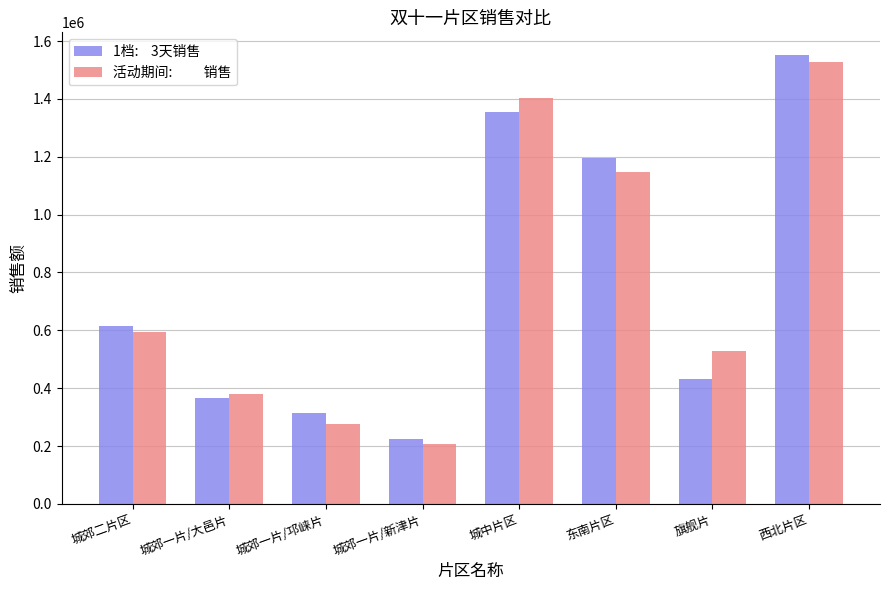

What is the total value across all series at 城郊一片/大邑片?

746039.8